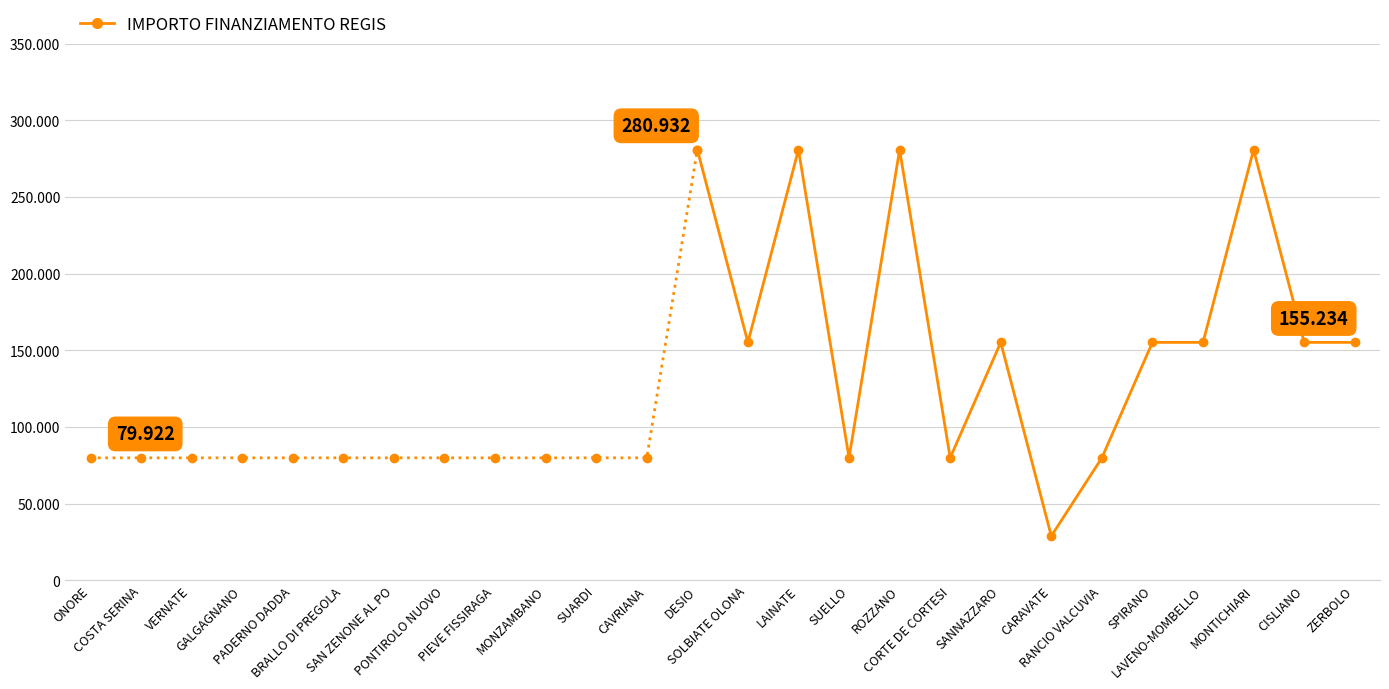

At which label is the value closest to 154917?

SOLBIATE OLONA